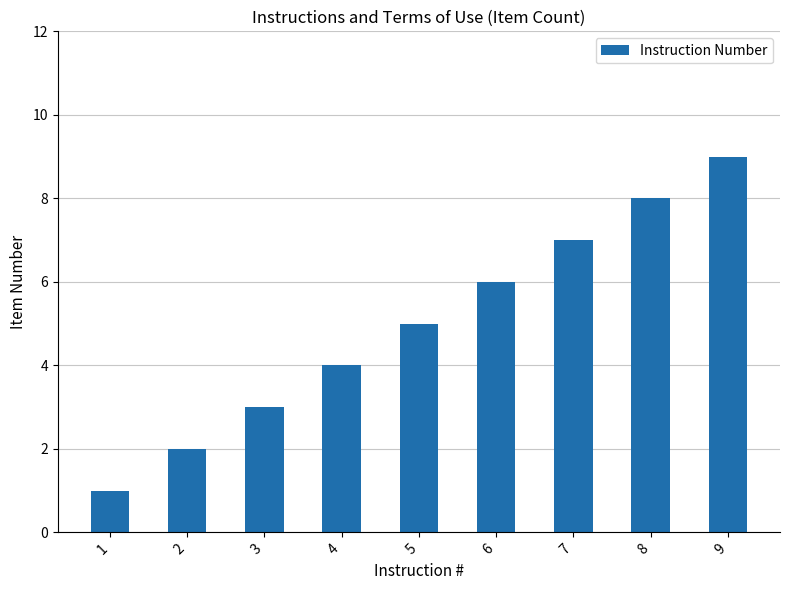

How many series are shown in this chart?

1